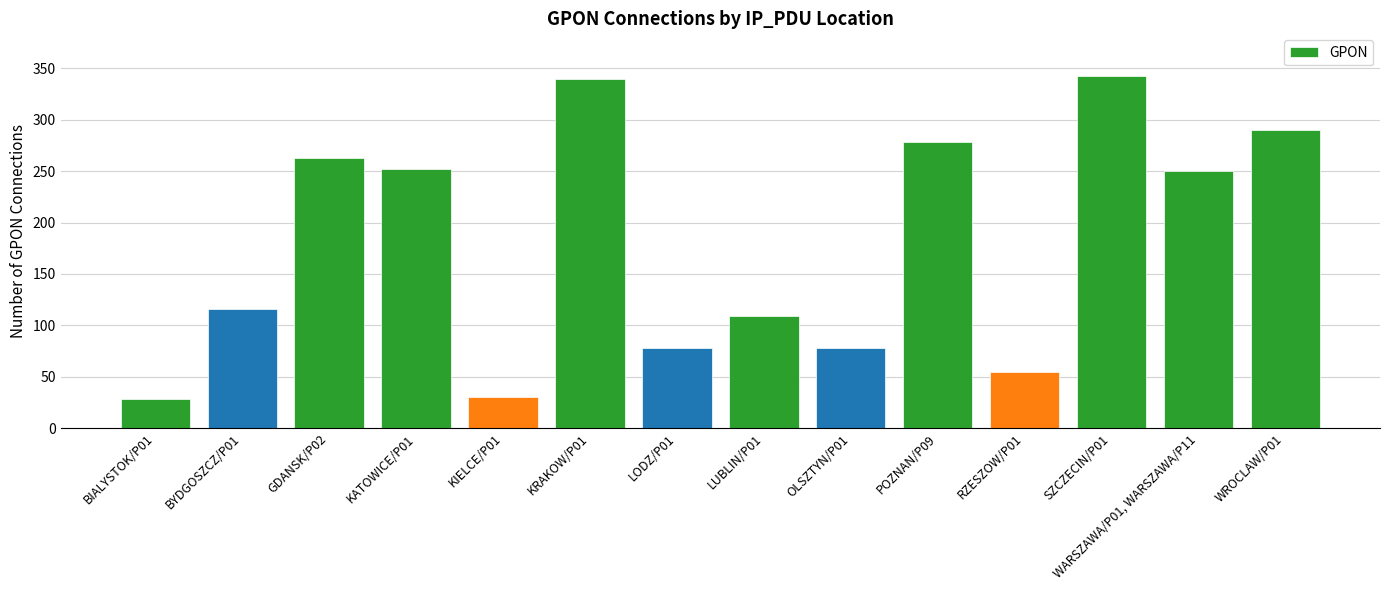

What is the sum of the values at BIALYSTOK/P01 and LODZ/P01?

106